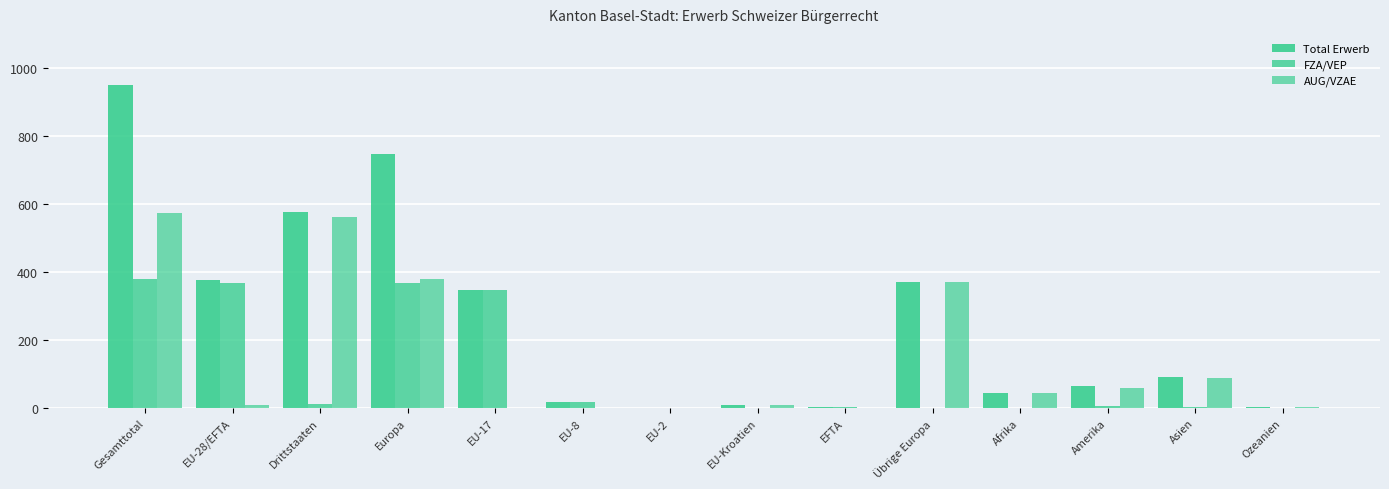

How many distinct data groups are displayed?

3